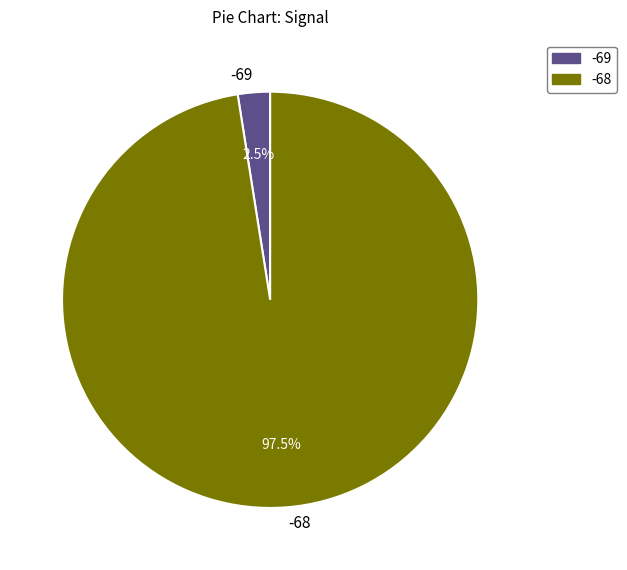

What is the ratio of the value at -68 to the value at -69?

39.0